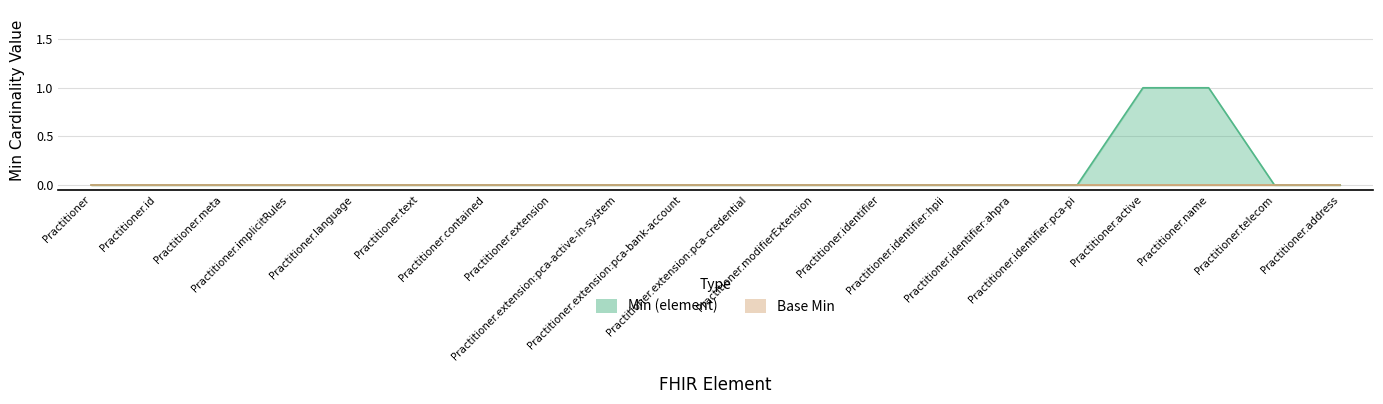

What is the difference between the maximum and minimum values?

1